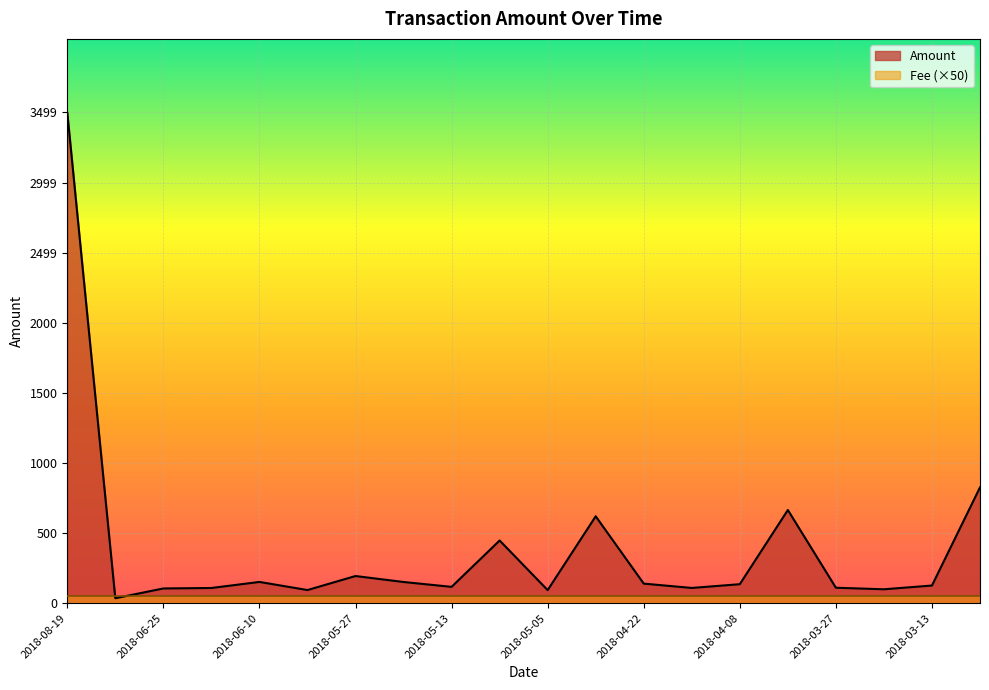

True or false: the data has more than 1 interior local peaks.

True